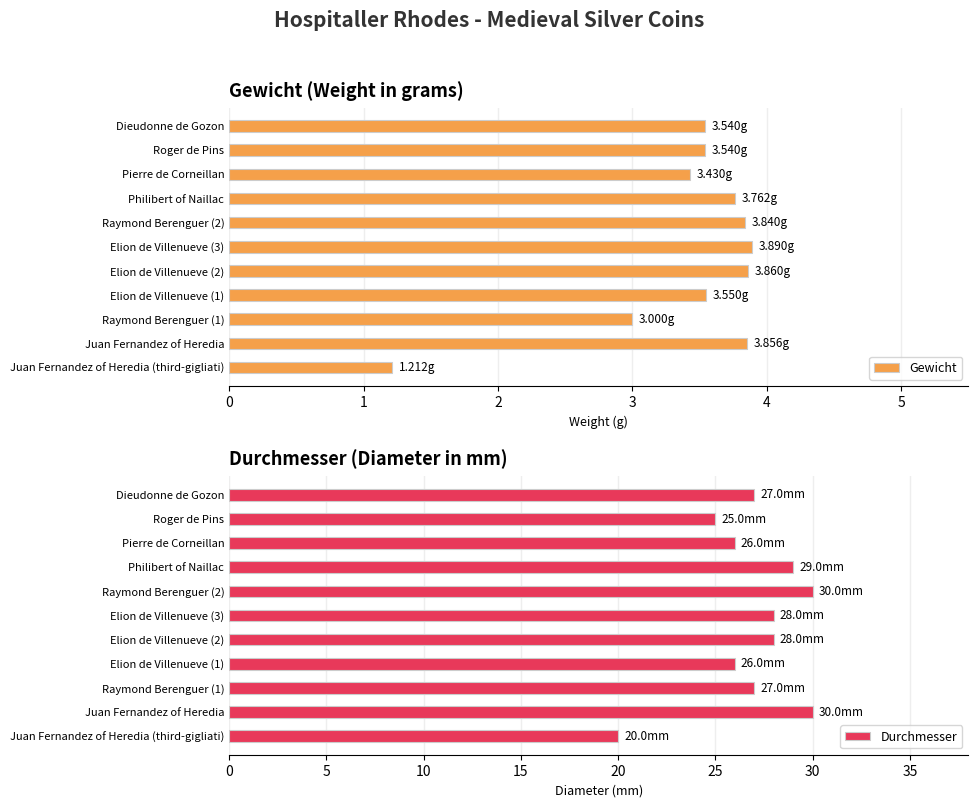

What is the value of the Gewicht bar at the 5th from the left?

3.9